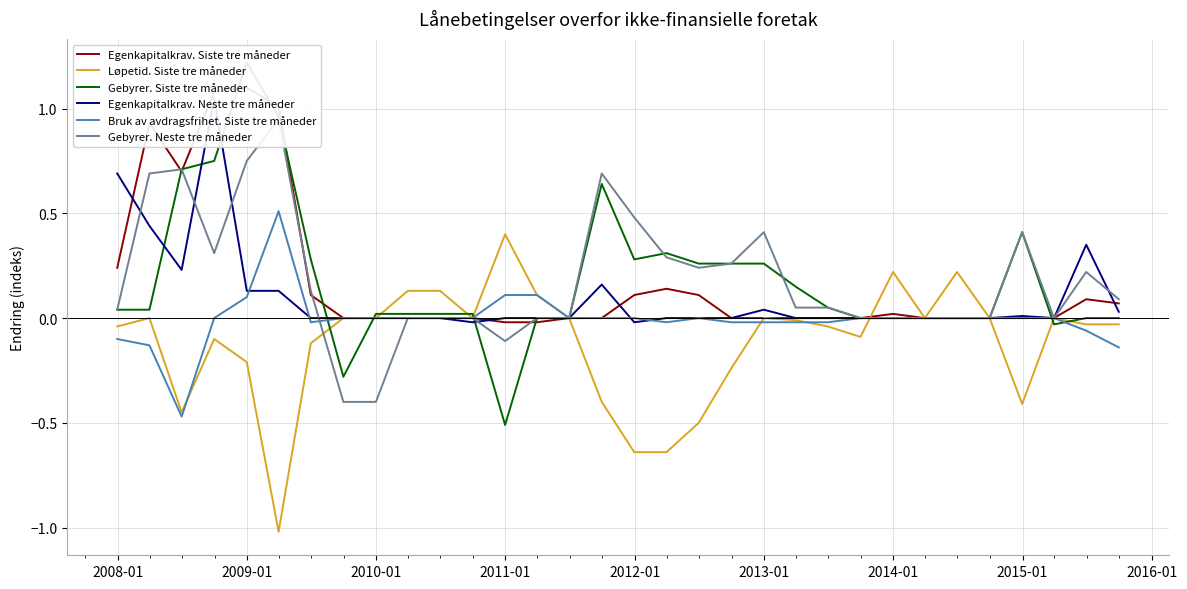

Reading left to right, list all the values displayed in this chart.

Egenkapitalkrav. Siste tre måneder: 0.2	0.9	0.7	1.1	1.1	1.0	0.1	0.0	0.0	0.0	0.0	0.0	-0.0	-0.0	0.0	0.0	0.1	0.1	0.1	0.0	0.0	0.0	0.0	0.0	0.0	0.0	0.0	0.0	0.0	0.0	0.1	0.1
Løpetid. Siste tre måneder: -0.0	0.0	-0.5	-0.1	-0.2	-1.0	-0.1	0.0	0.0	0.1	0.1	0.0	0.4	0.1	0.0	-0.4	-0.6	-0.6	-0.5	-0.2	0.0	-0.0	-0.0	-0.1	0.2	0.0	0.2	0.0	-0.4	0.0	-0.0	-0.0
Gebyrer. Siste tre måneder: 0.0	0.0	0.7	0.8	1.2	1.0	0.3	-0.3	0.0	0.0	0.0	0.0	-0.5	0.0	0.0	0.6	0.3	0.3	0.3	0.3	0.3	0.1	0.1	0.0	0.0	0.0	0.0	0.0	0.4	-0.0	0.0	0.0
Egenkapitalkrav. Neste tre måneder: 0.7	0.4	0.2	1.1	0.1	0.1	0.0	0.0	0.0	0.0	0.0	-0.0	0.0	0.0	0.0	0.2	-0.0	0.0	0.0	0.0	0.0	0.0	0.0	0.0	0.0	0.0	0.0	0.0	0.0	0.0	0.3	0.0
Bruk av avdragsfrihet. Siste tre måneder: -0.1	-0.1	-0.5	0.0	0.1	0.5	-0.0	0.0	0.0	0.0	0.0	0.0	0.1	0.1	0.0	0.0	0.0	-0.0	0.0	-0.0	-0.0	-0.0	-0.0	0.0	0.0	0.0	0.0	0.0	0.0	0.0	-0.1	-0.1
Gebyrer. Neste tre måneder: 0.0	0.7	0.7	0.3	0.8	0.9	0.1	-0.4	-0.4	0.0	0.0	0.0	-0.1	0.0	0.0	0.7	0.5	0.3	0.2	0.3	0.4	0.1	0.1	0.0	0.0	0.0	0.0	0.0	0.4	0.0	0.2	0.1